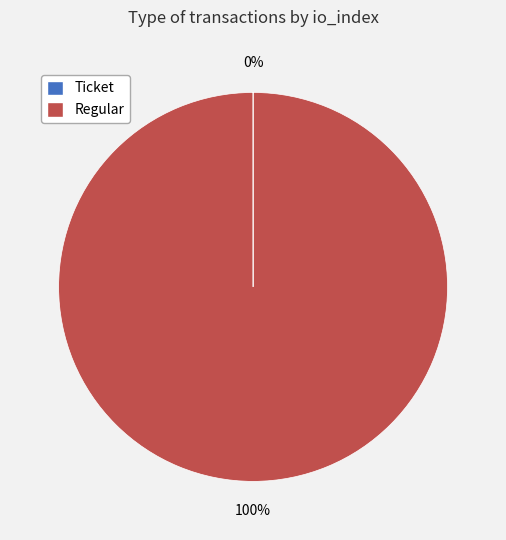

Which slice represents more than half of the pie?

Regular